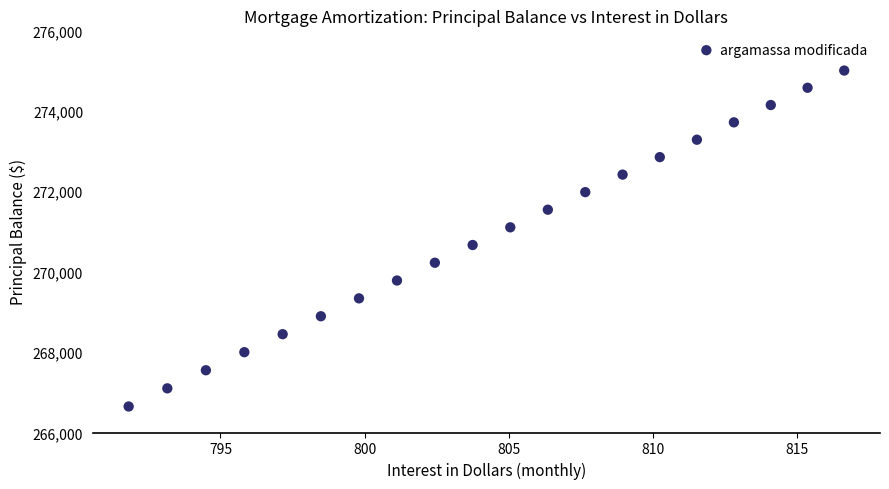

What Y value in the scatter plot is closest to 270823?

270662.2